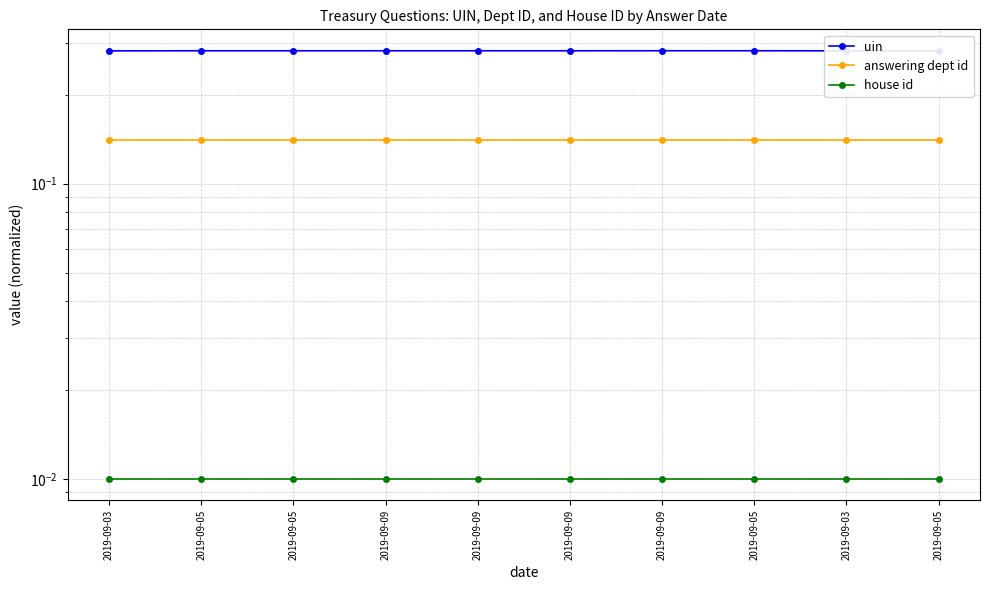

At which label is house id closest to 0?

2019-09-03